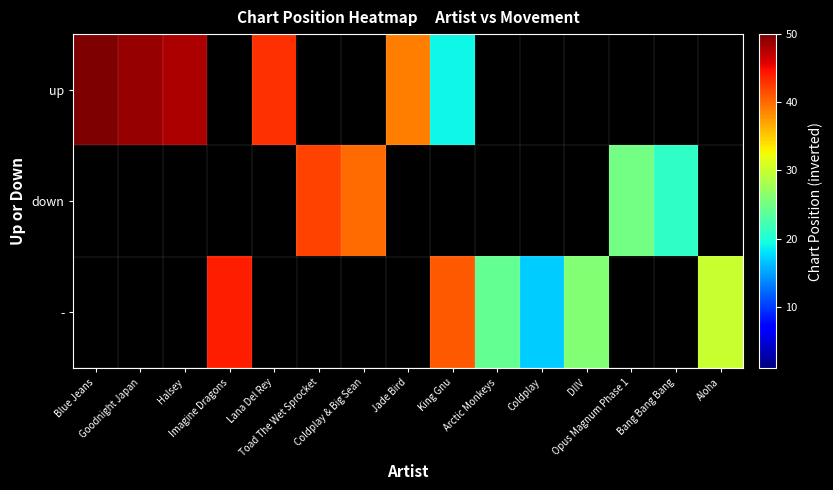

At how many categories does at least one series exceed 44?

3